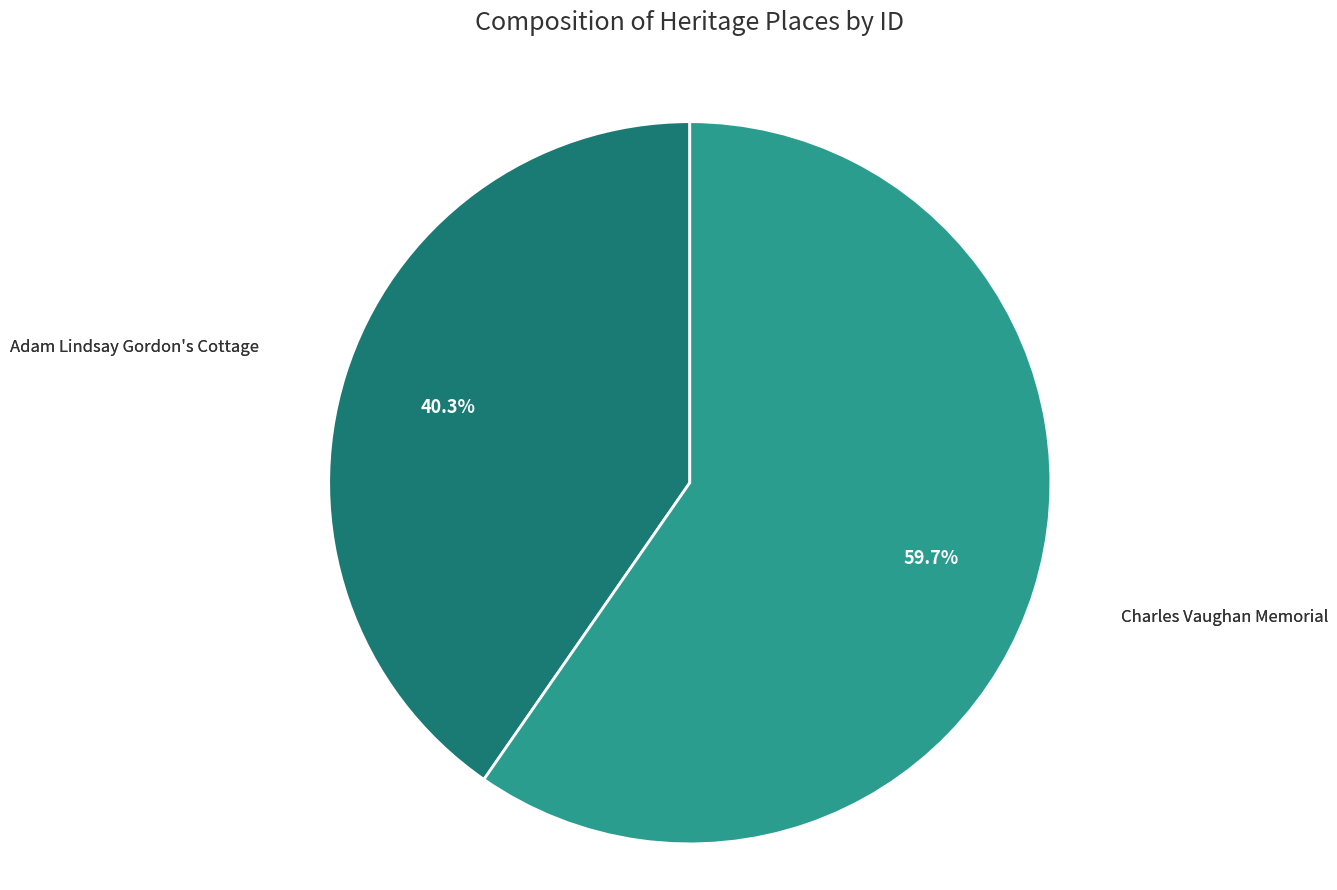

Is there any slice that represents more than half of the pie?

Yes